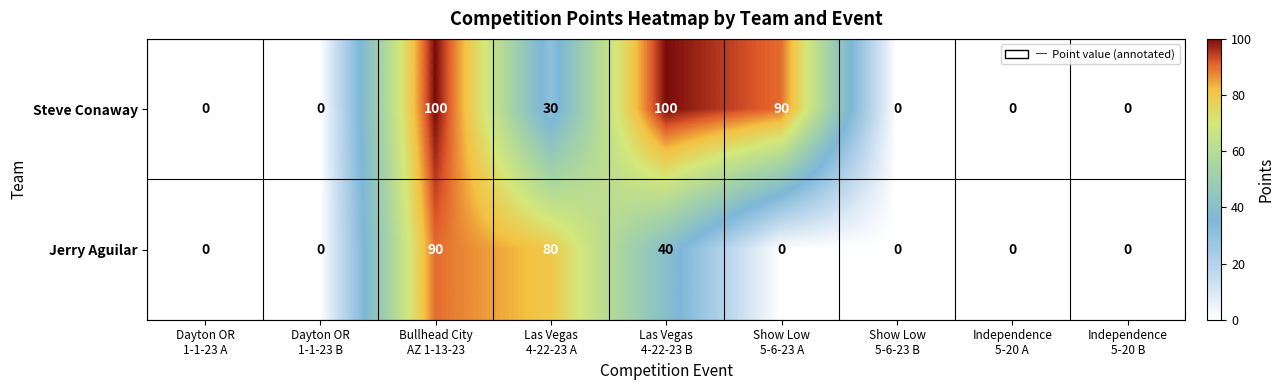

Count the number of data series in this chart.

2